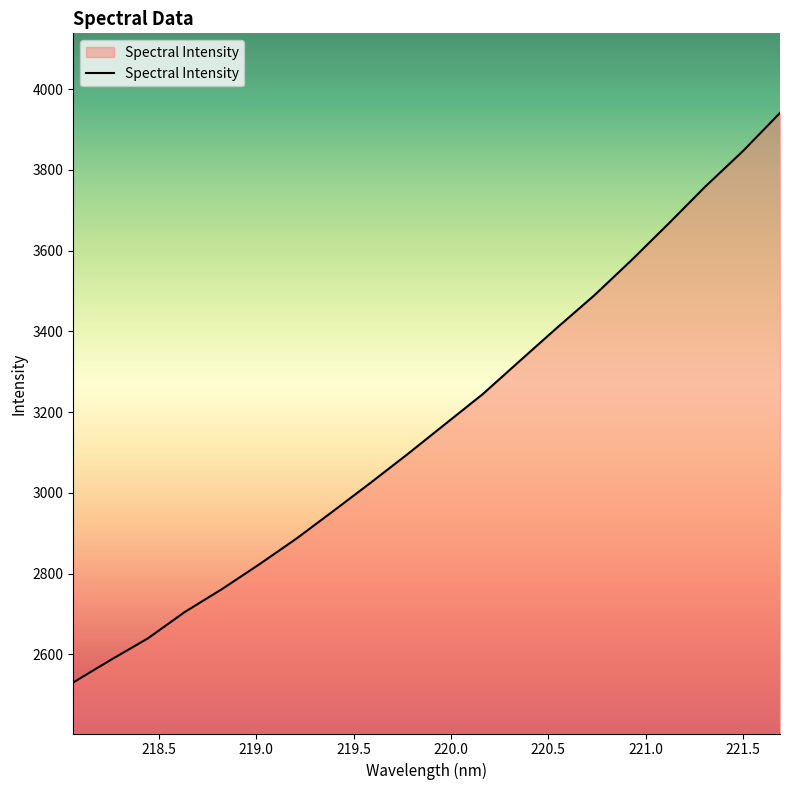

What is the maximum value shown in the chart?

3941.0